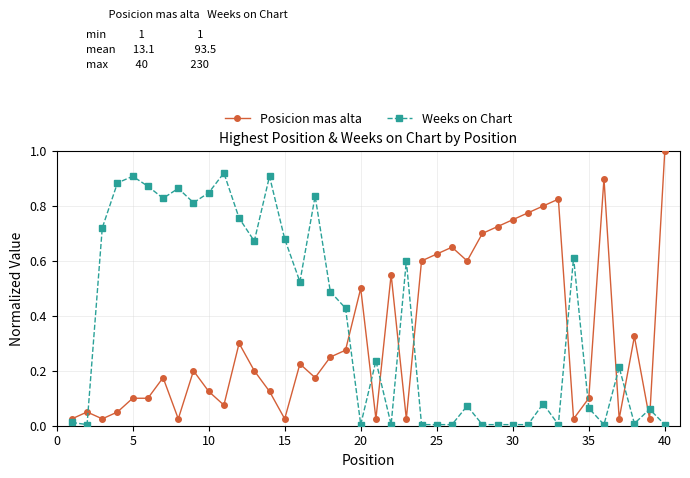

What is the value of the Posicion mas alta point at the 40th from the left?

1.0